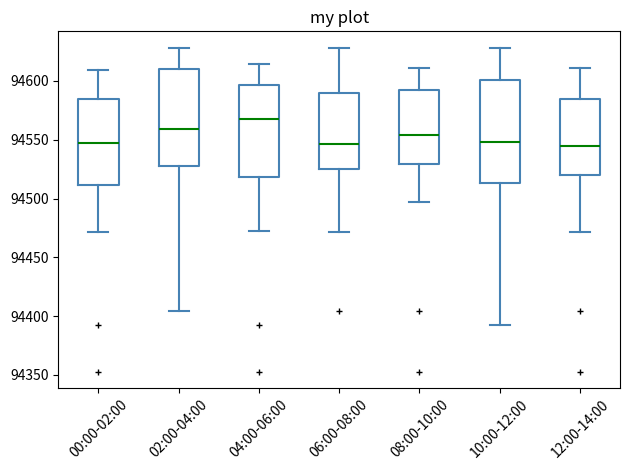

Which box's median line is the highest?

04:00-06:00